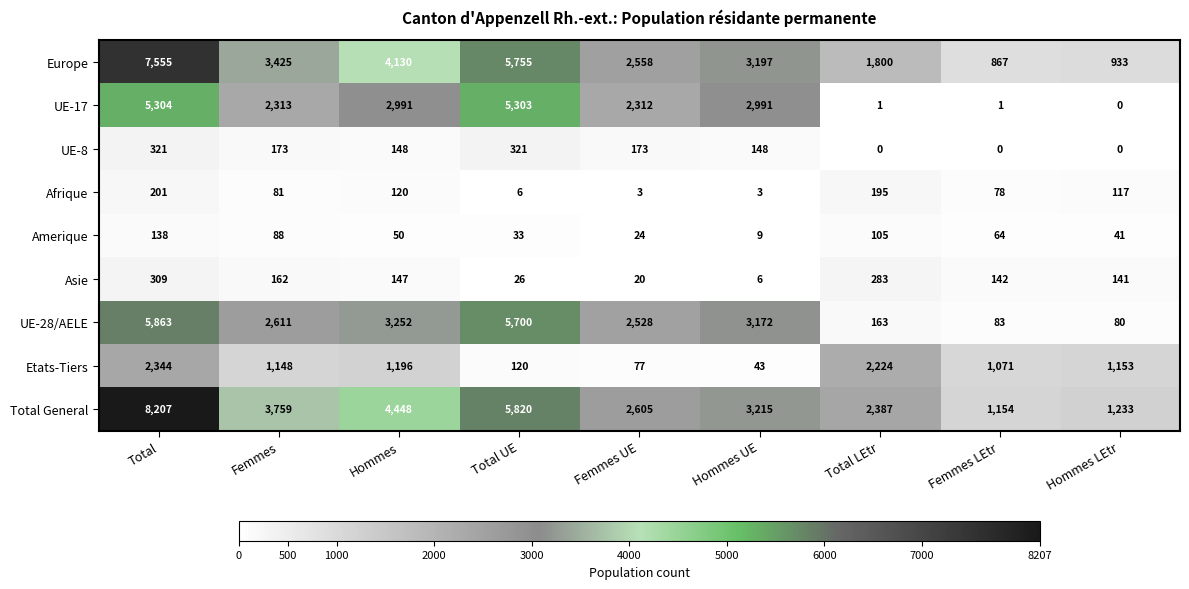

List the labels in order of UE-28/AELE value, largest first.

Total, Total UE, Hommes, Hommes UE, Femmes, Femmes UE, Total LEtr, Femmes LEtr, Hommes LEtr